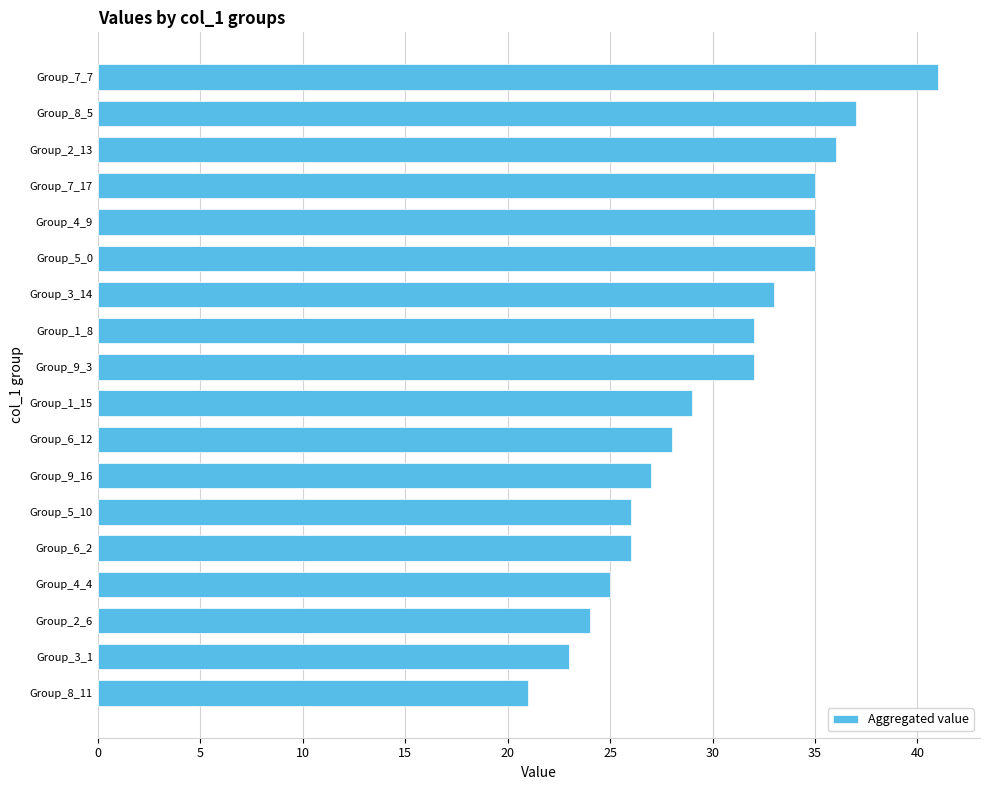

What is the average value?

30